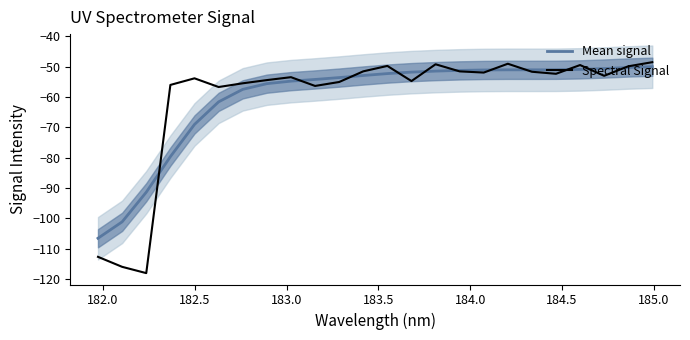

What is the difference between the maximum and minimum values in the Spectral Signal series?

69.5